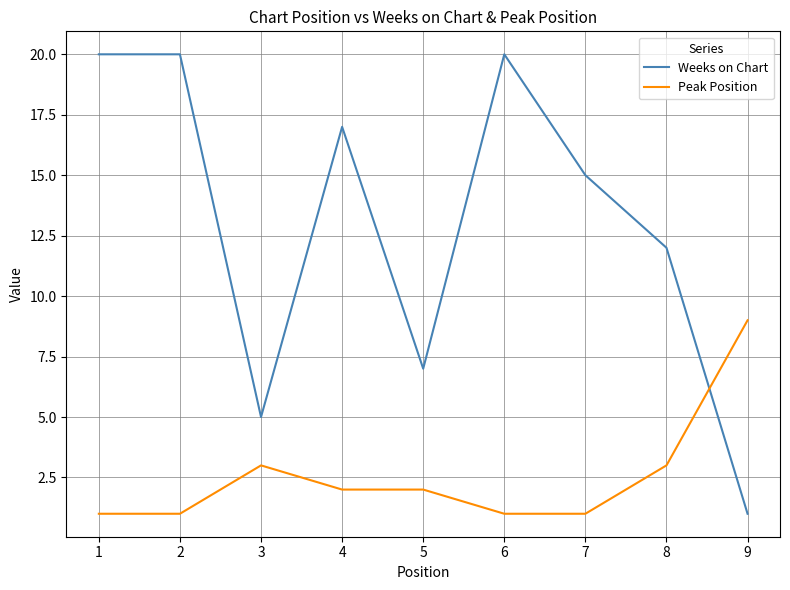

Reading left to right, list all the values displayed in this chart.

Weeks on Chart: 20	20	5	17	7	20	15	12	1
Peak Position: 1	1	3	2	2	1	1	3	9